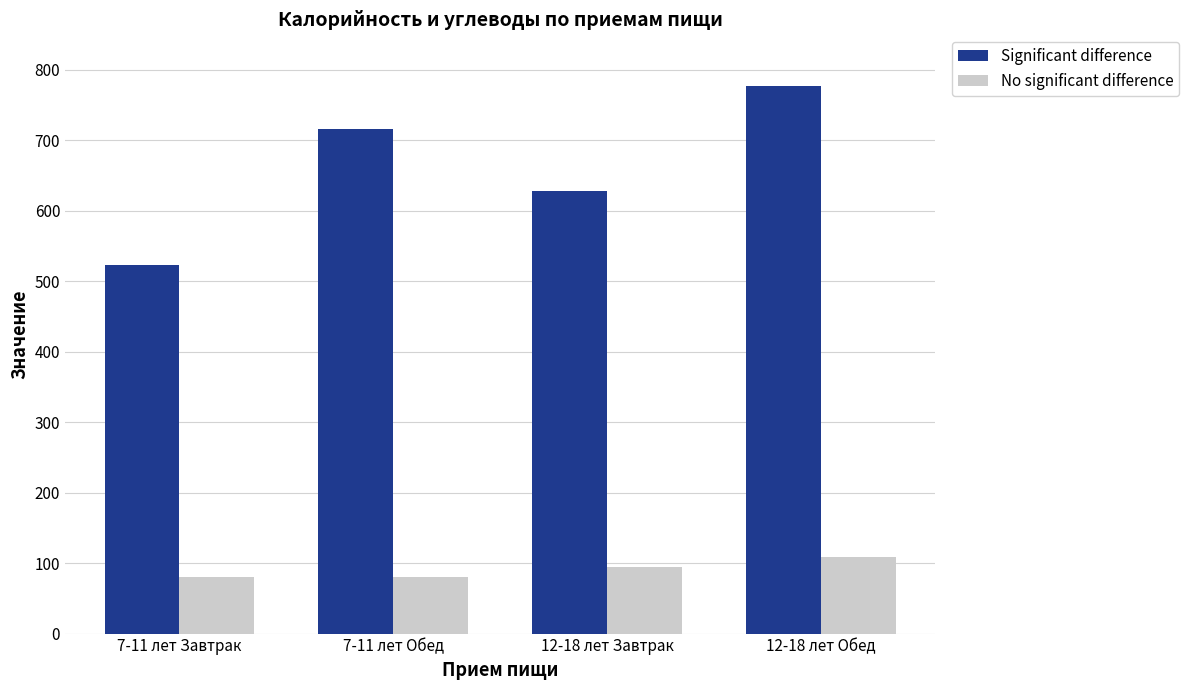

At which label does No significant difference reach its peak?

12-18 лет Обед